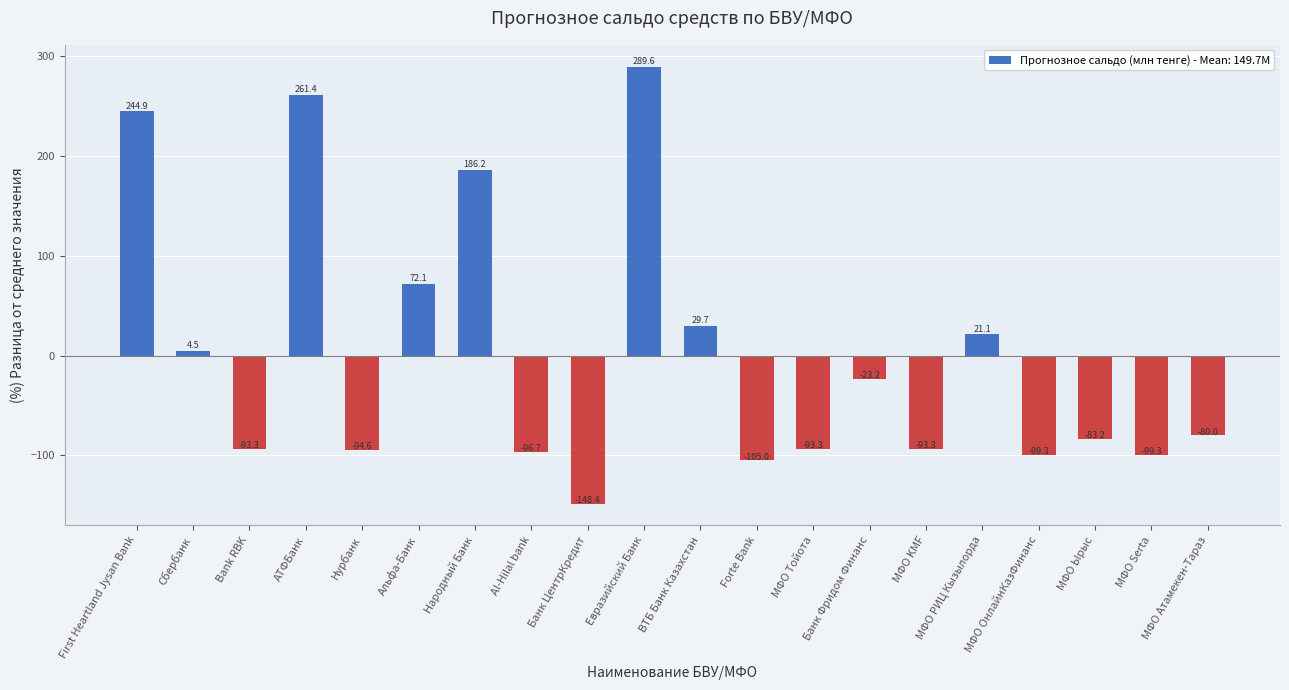

The value at Forte Bank is -59.1. True or false?

False